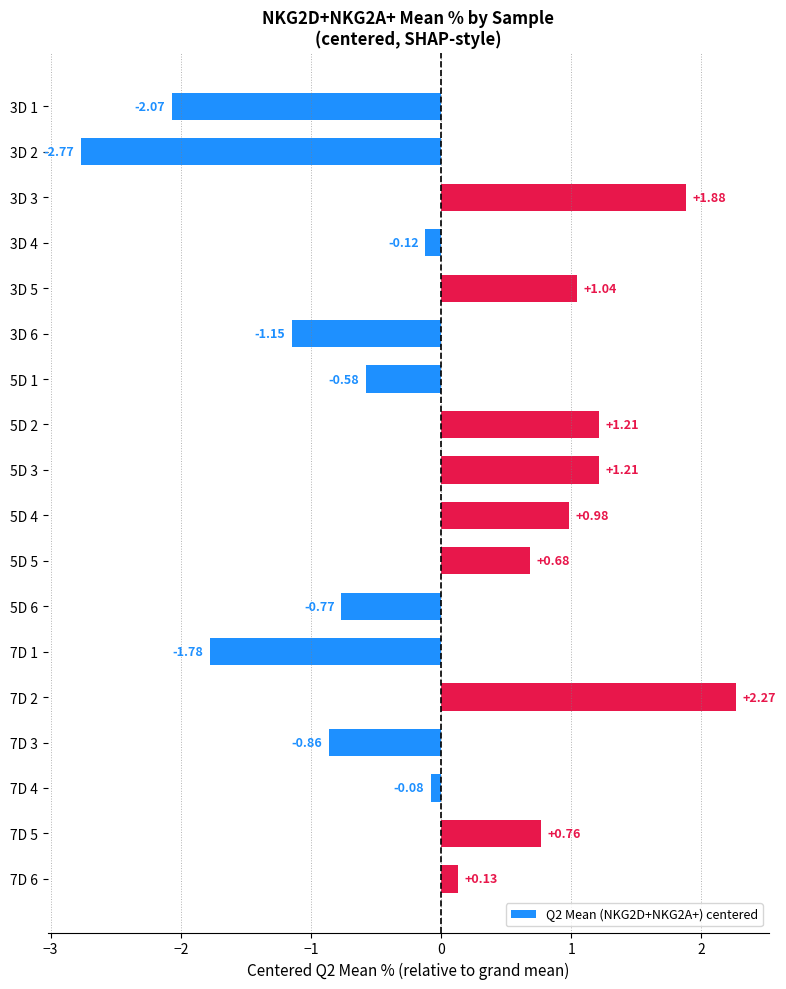

Which has a higher value, 5D 4 or 7D 6?

5D 4